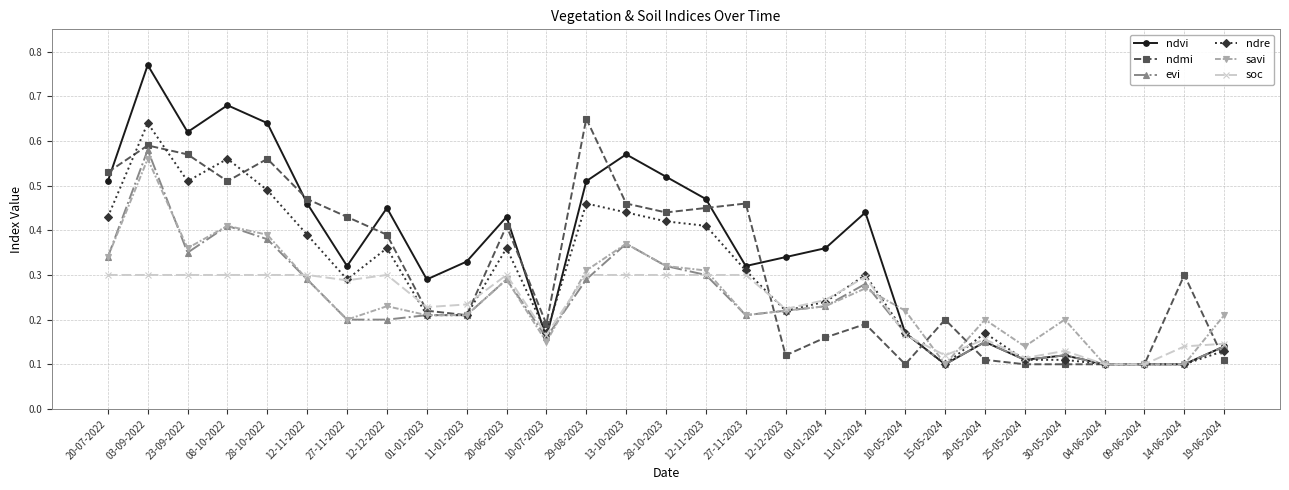

Which series has the largest range (max minus min)?

ndvi